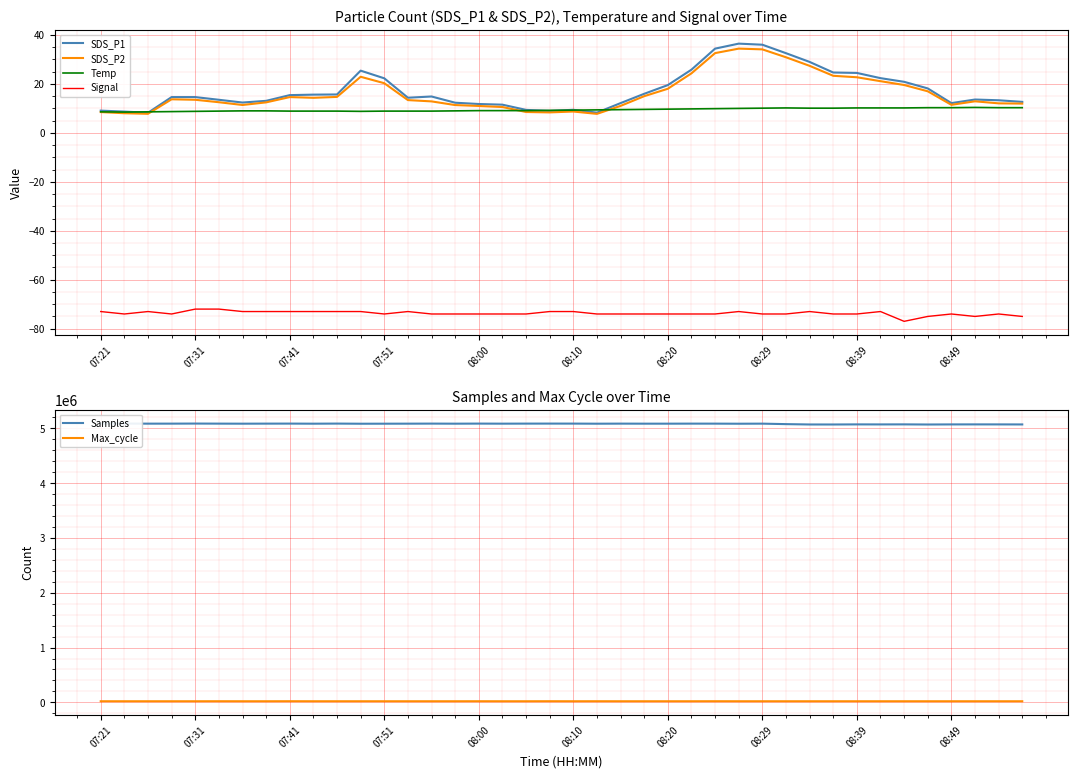

The value of SDS_P2 at 07:21 is 8.5. True or false?

True